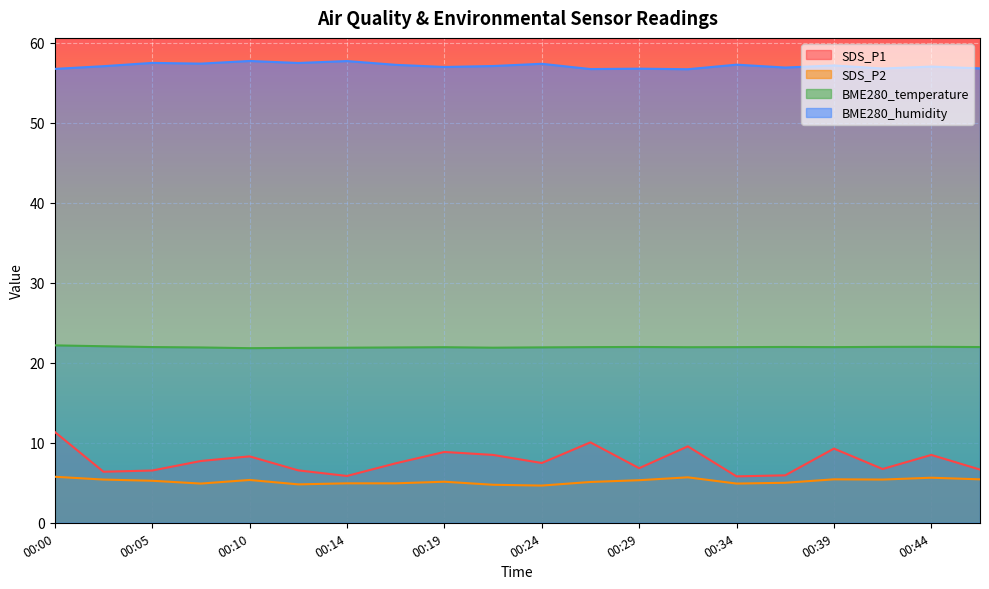

Reading right to left, list all the values displayed in this chart.

SDS_P1: 6.7	8.5	6.7	9.3	5.9	5.8	9.6	6.8	10.1	7.5	8.5	8.8	7.4	5.8	6.5	8.3	7.7	6.5	6.4	11.3
SDS_P2: 5.4	5.6	5.4	5.4	5.0	4.9	5.7	5.3	5.1	4.7	4.8	5.1	4.9	4.9	4.8	5.3	4.9	5.2	5.4	5.8
BME280_temperature: 22.0	22.0	22.0	21.9	22.0	21.9	21.9	22.0	21.9	21.9	21.9	21.9	21.9	21.9	21.9	21.8	21.9	22.0	22.1	22.2
BME280_humidity: 56.8	57.0	56.8	57.1	56.9	57.2	56.7	56.8	56.7	57.4	57.1	57.0	57.2	57.7	57.5	57.7	57.4	57.5	57.1	56.7